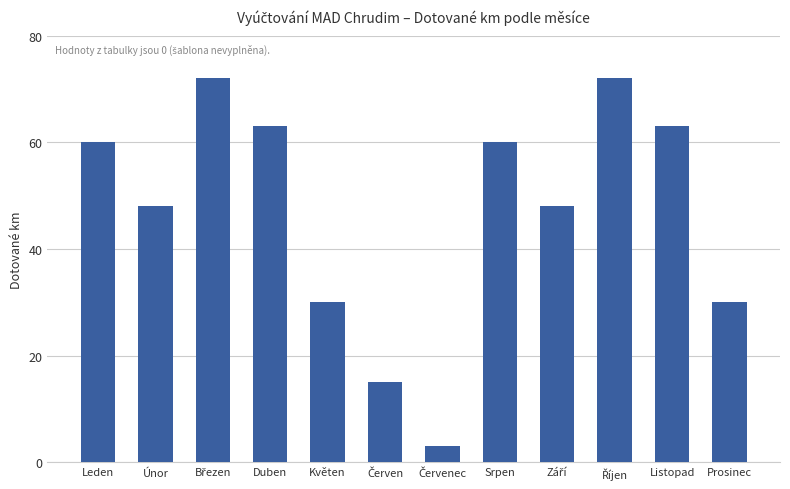

What position from the right is Listopad?

2